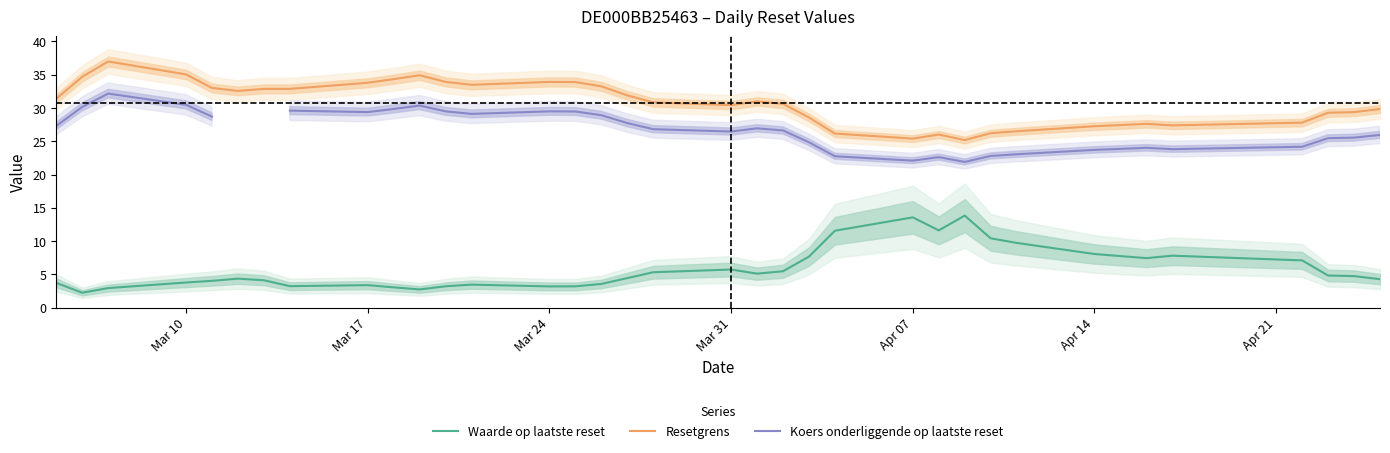

True or false: Waarde op laatste reset and Resetgrens cross at least once.

False